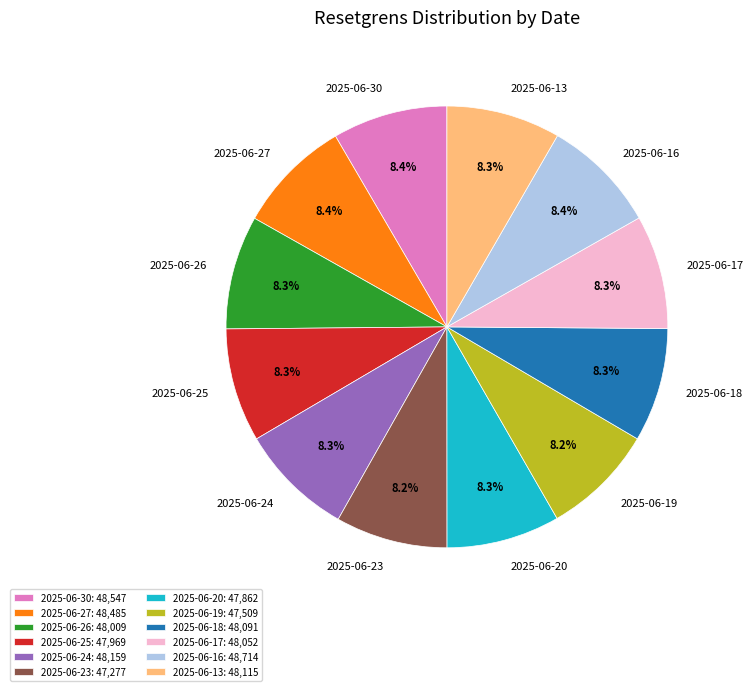

Is there a majority slice in this chart?

No